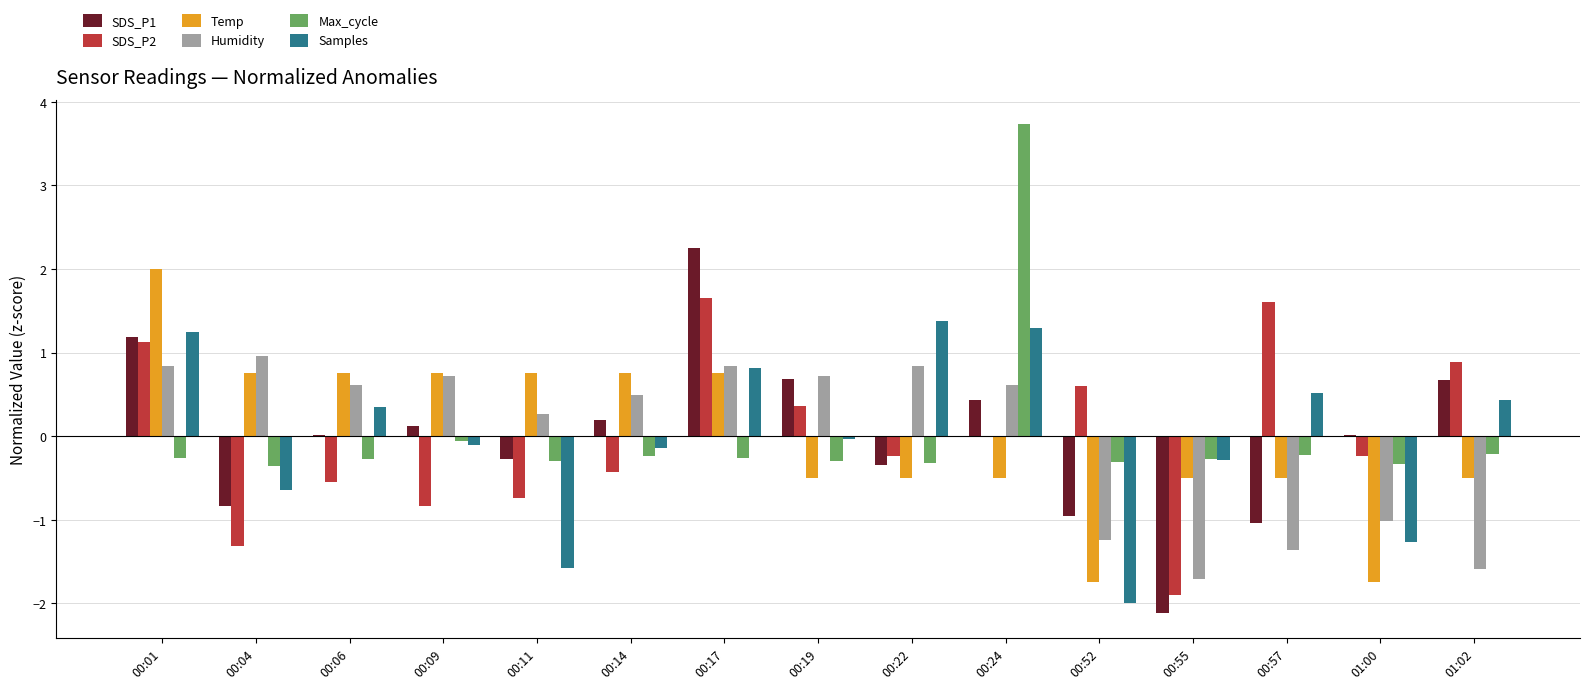

The value of Humidity at 00:19 is 0.3. True or false?

False